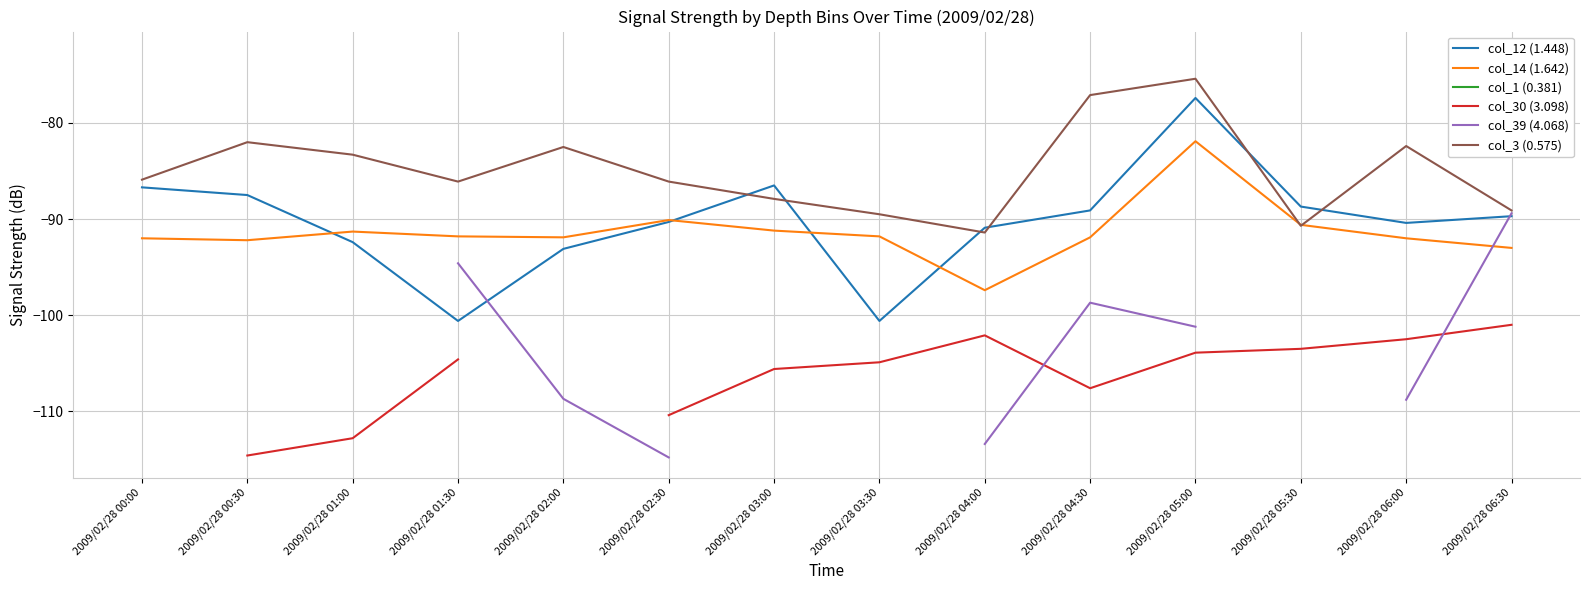

What value does the col_14 (1.642) series have at 2009/02/28 05:30?

-90.6